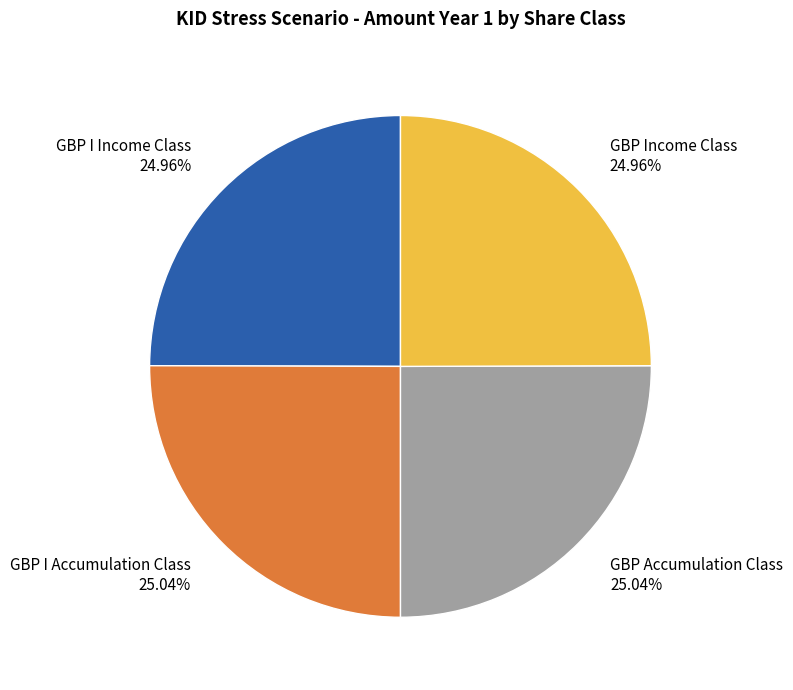

How many segments does this pie chart have?

4